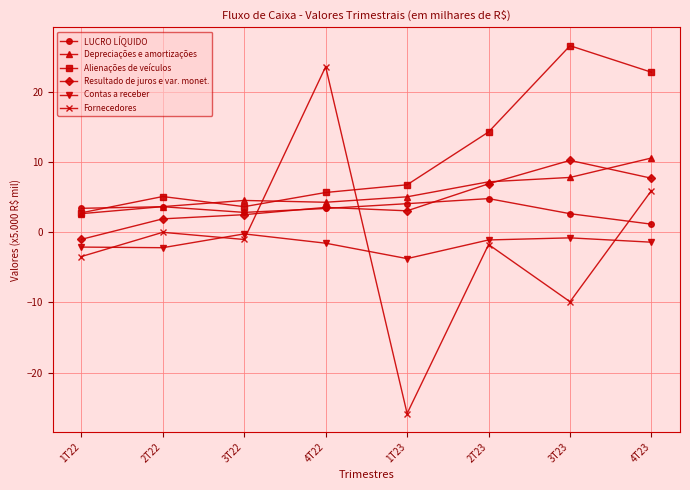

At which category does Fornecedores reach its first local peak?

2T22